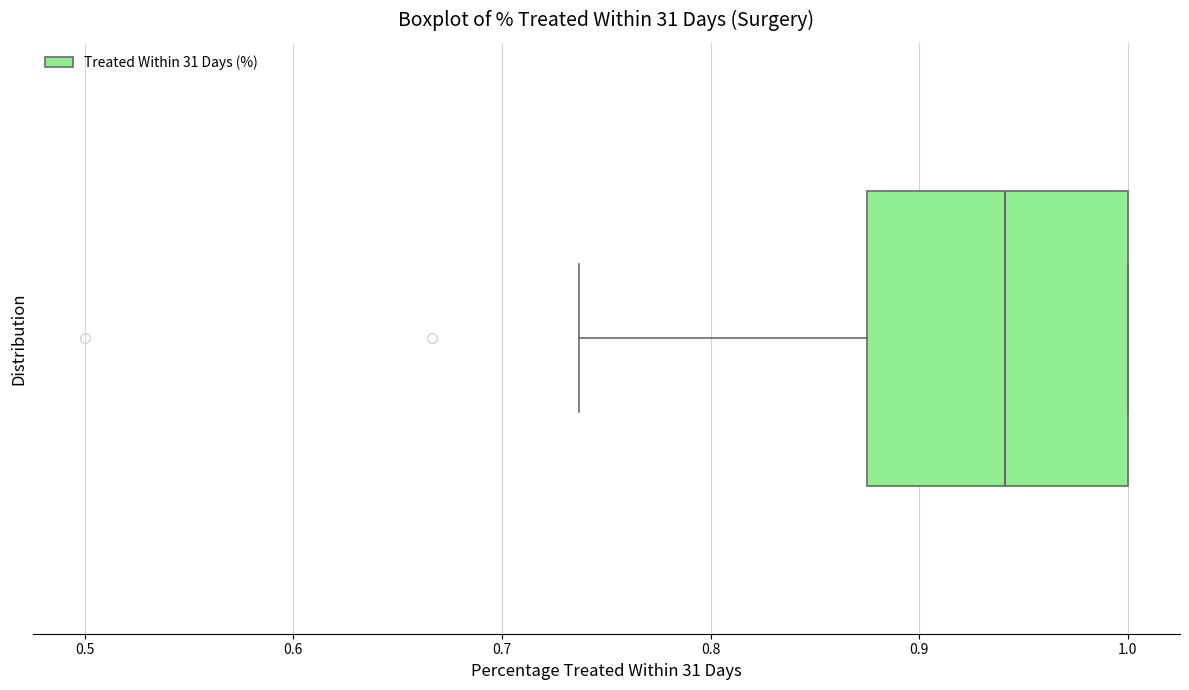

Where is the left edge of the box on the x-axis? The values are not printed on the chart, so give them approximately, as read against the axis.

0.88